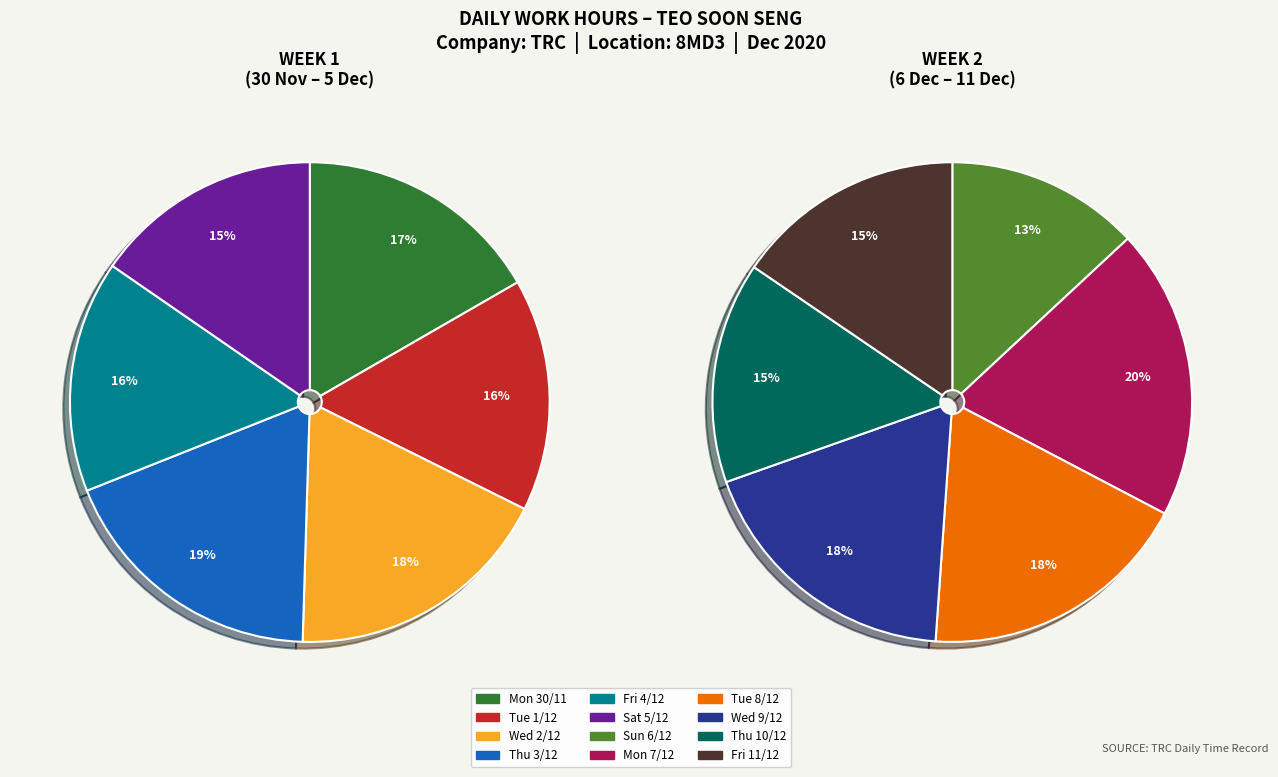

Between Mon 7/12 and Wed 9/12, which is larger?

Mon 7/12